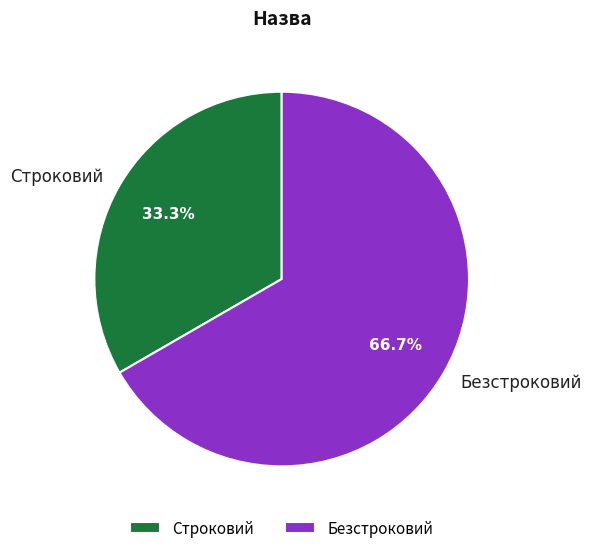

What percentage is the Безстроковий slice, to the nearest percent?

67%